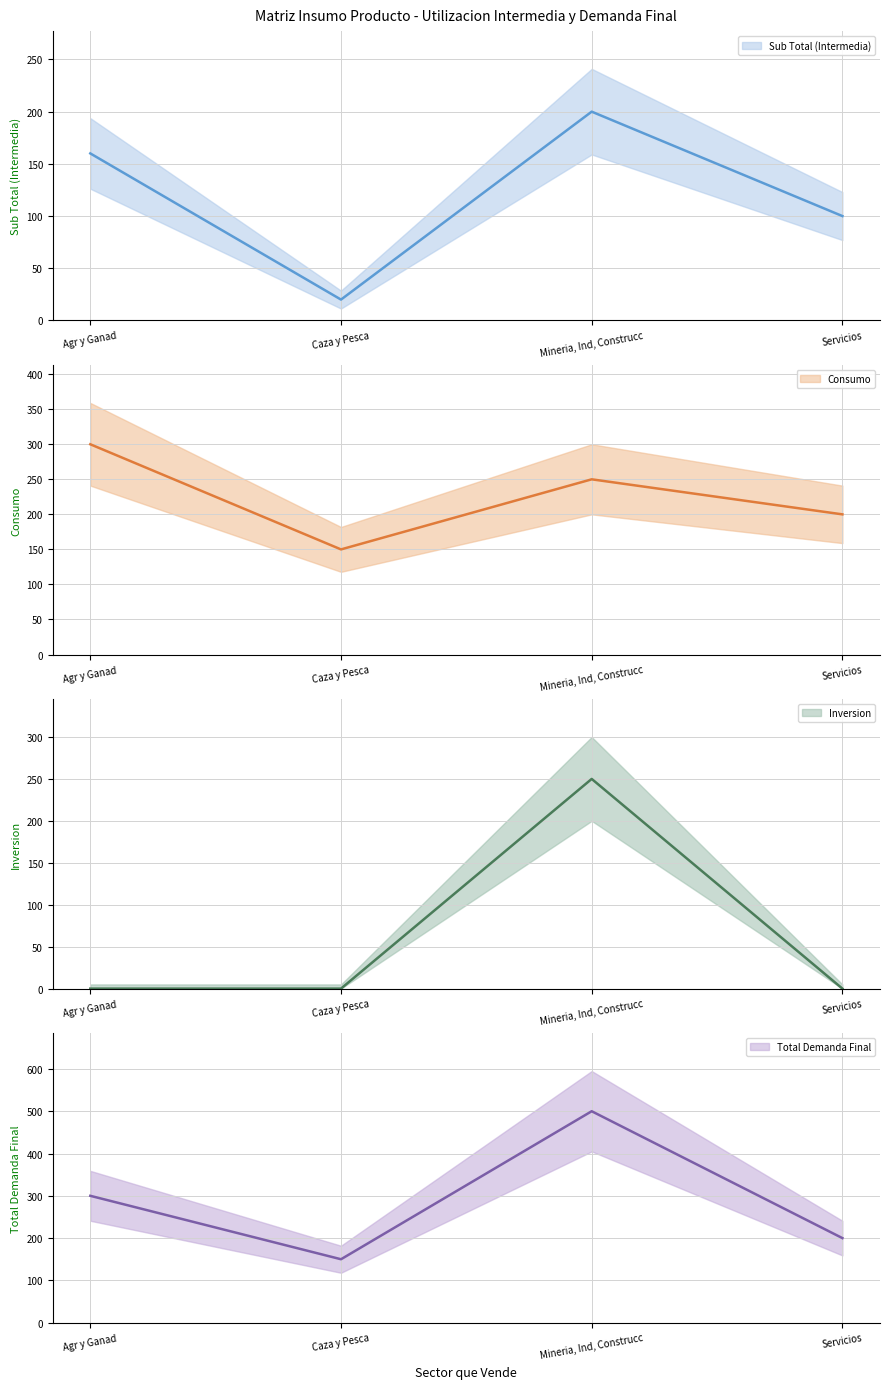

Which series changed the most between Mineria, Ind, Construcc and Servicios?

Total Demanda Final